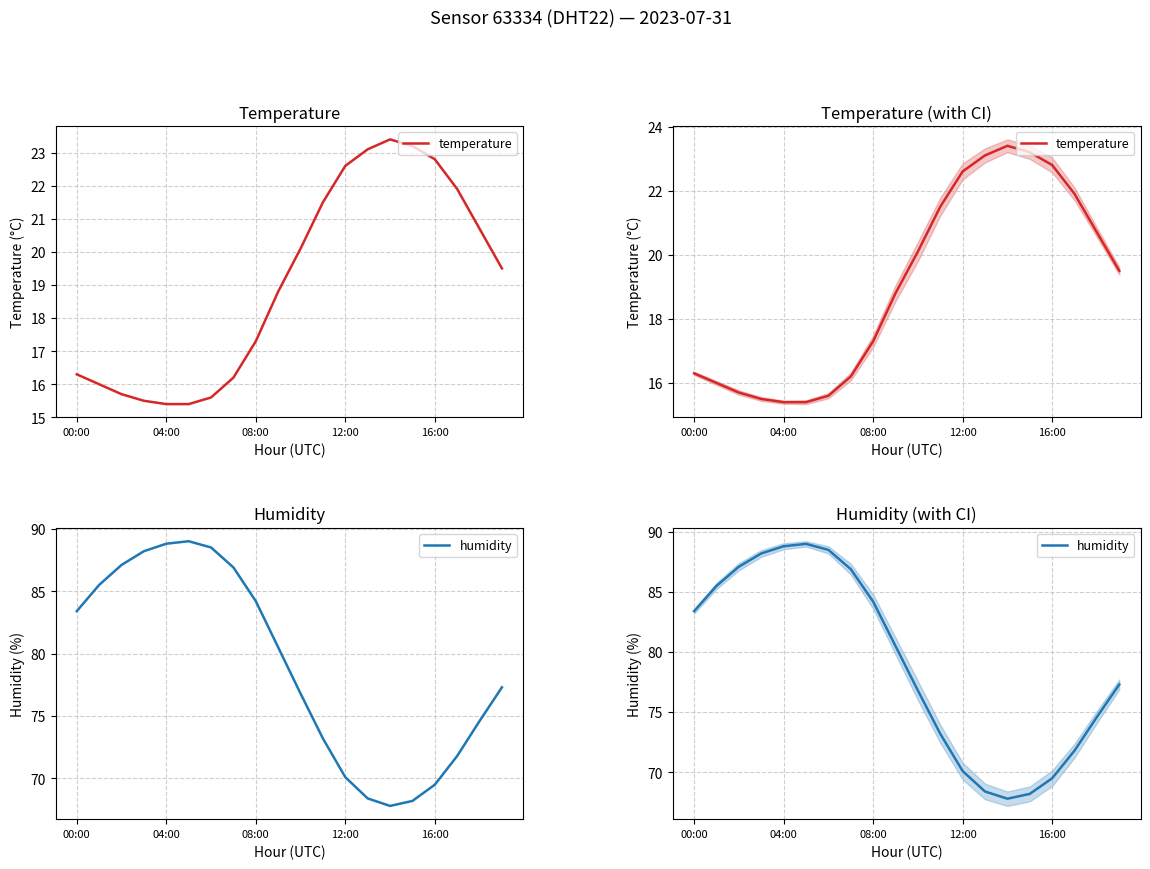

True or false: temperature and humidity intersect in this chart.

False